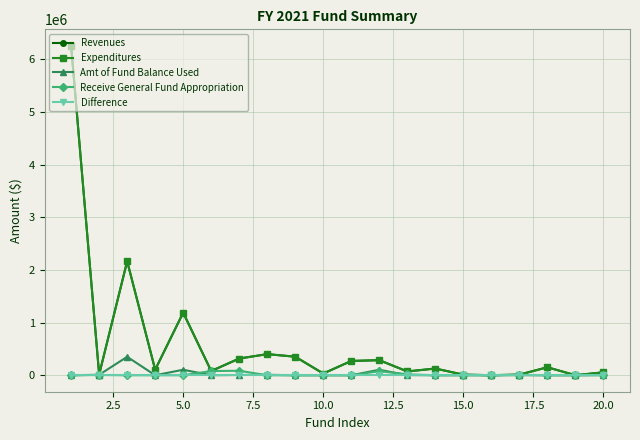

What is the difference between the second highest and second lowest values in the Amt of Fund Balance Used series?

104444